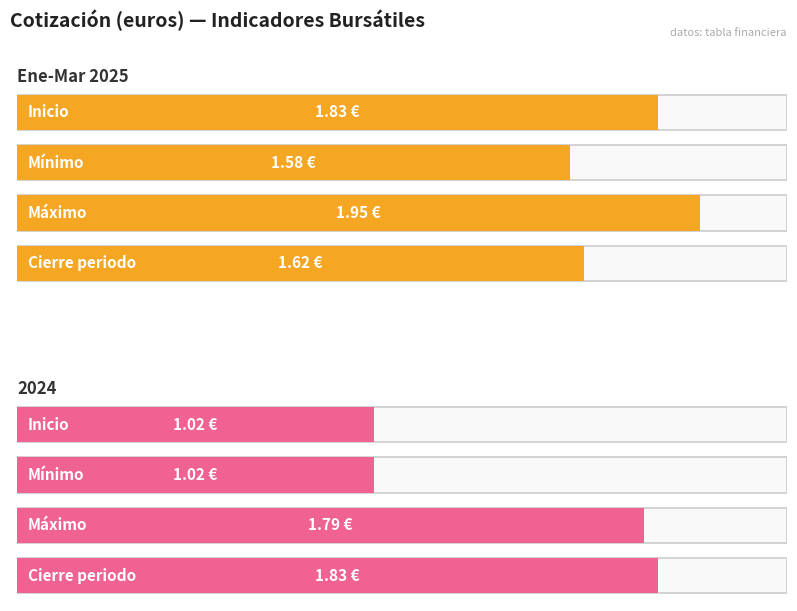

Rank the series at 2024 from lowest to highest value.

Inicio, Mínimo, Máximo, Cierre periodo